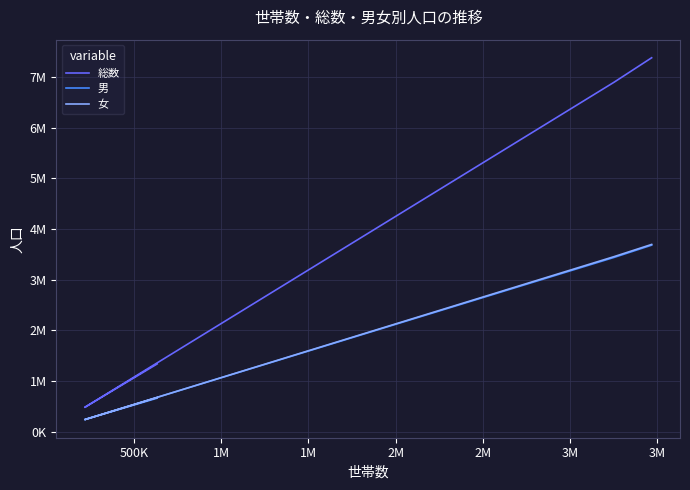

At how many categories does at least one series exceed 6454933?

2